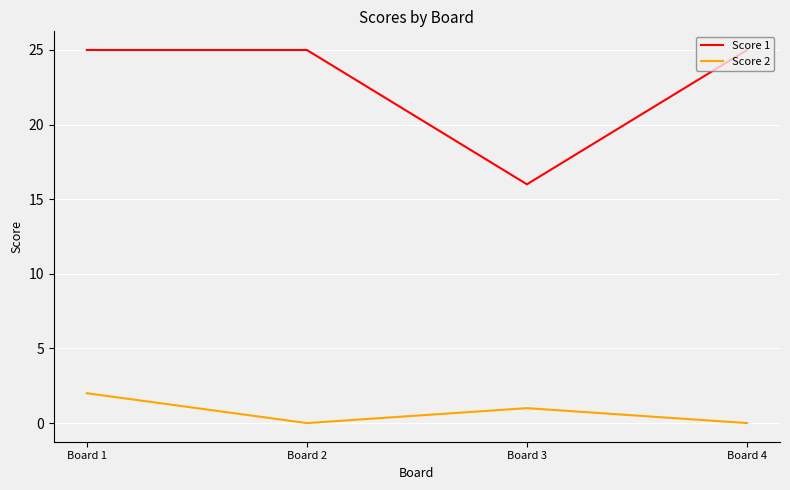

True or false: Score 1 has a value of 41 at Board 2.

False